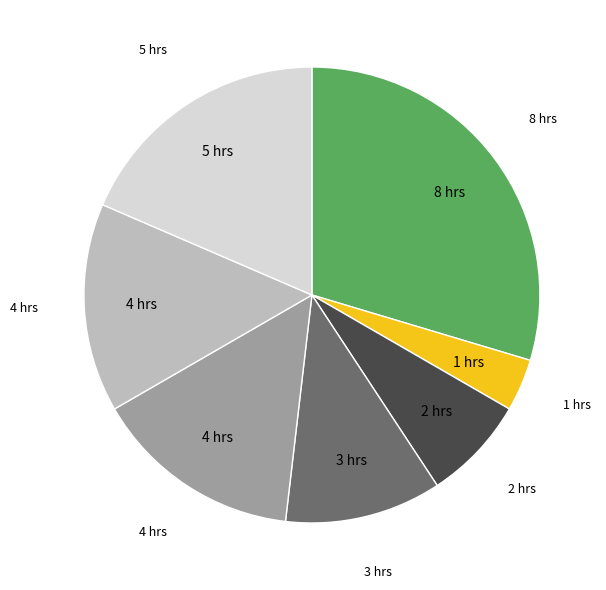

Does any single category account for the majority?

No